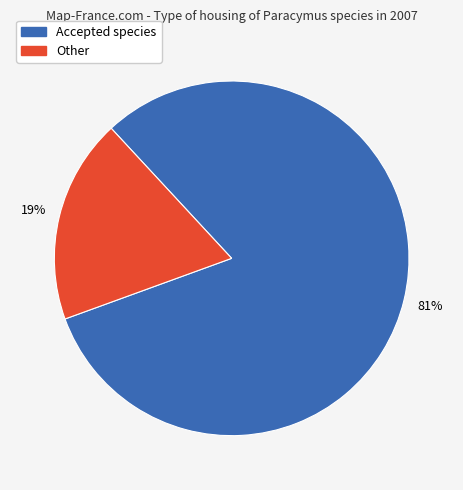

Is there any slice that represents more than half of the pie?

Yes